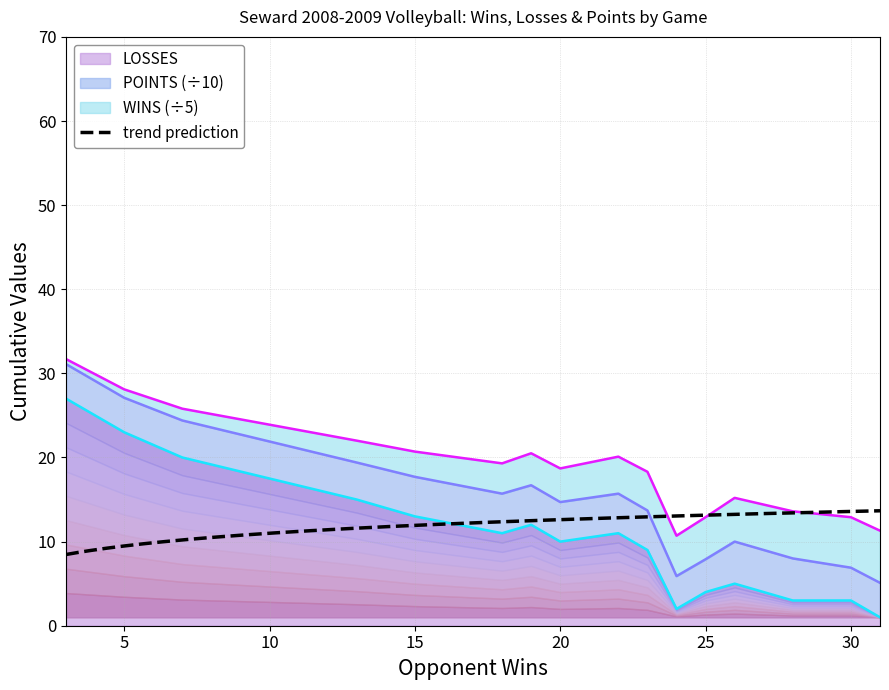

What is the highest value of the trend prediction series?

13.7